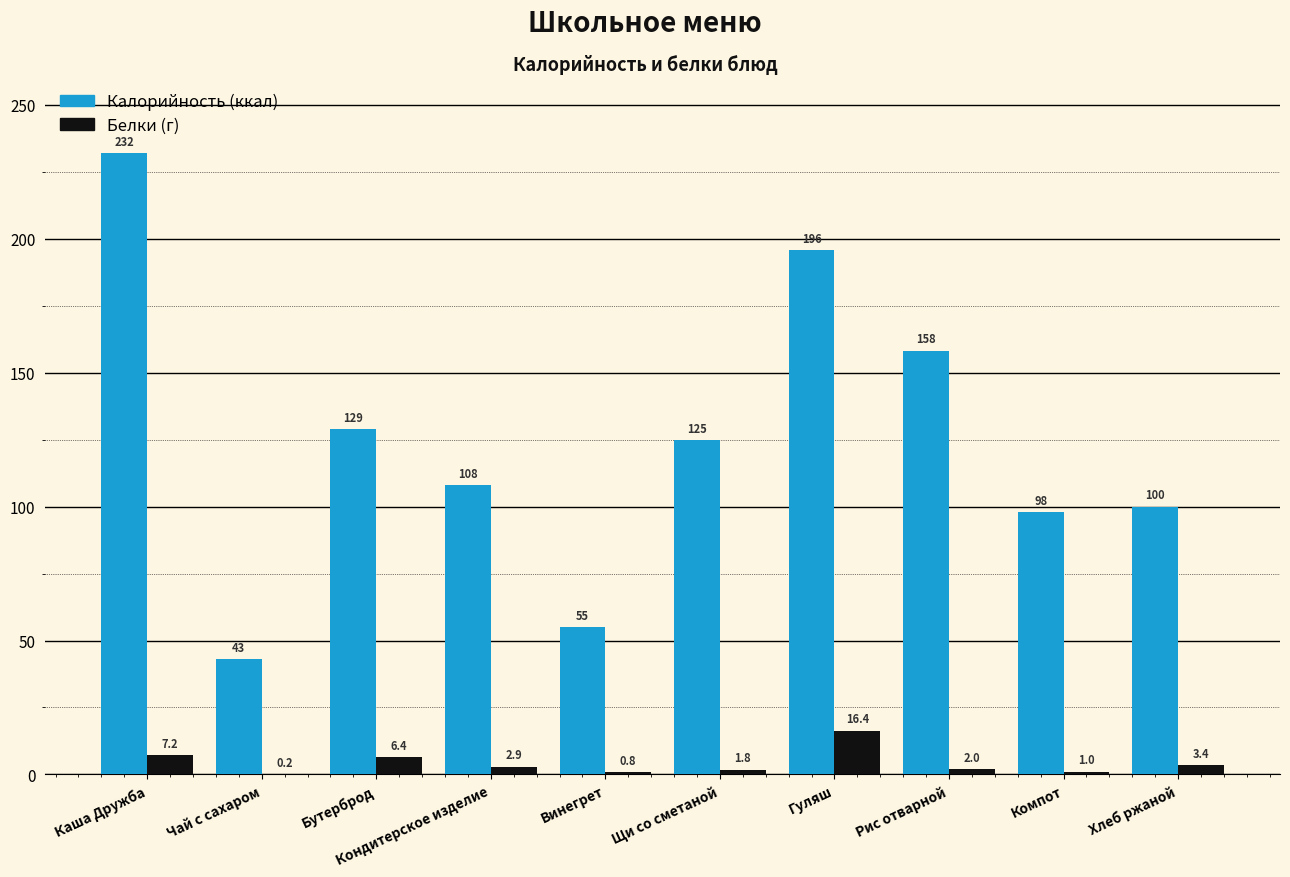

Which category has the highest value across all series?

Каша Дружба